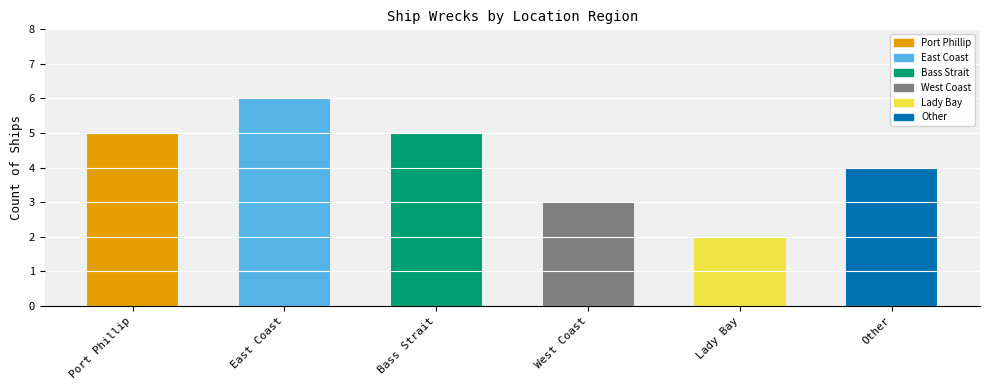

What is the change in value from Port Phillip to Other?

-1